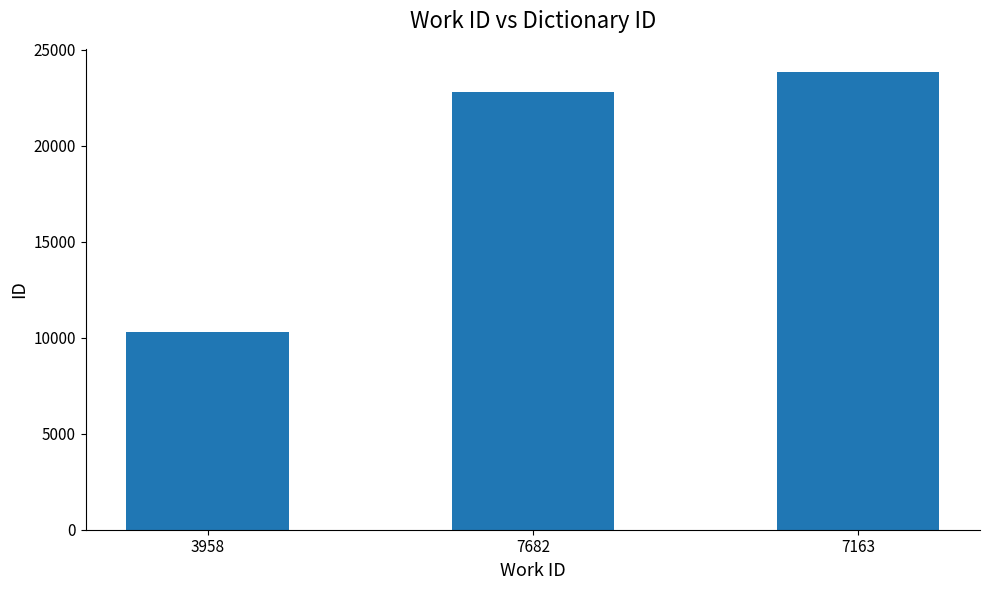

What position from the left is 7682?

2